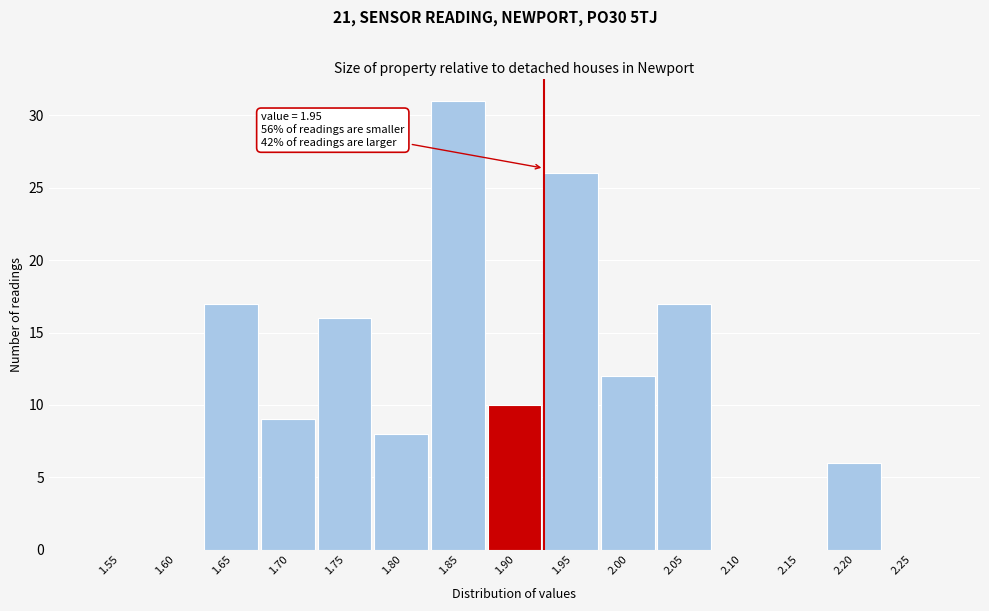

Reading left to right, transcribe all the data shown in this chart.

1.55=0	1.60=0	1.65=17	1.70=9	1.75=16	1.80=8	1.85=31	1.90=10	1.95=26	2.00=12	2.05=17	2.10=0	2.15=0	2.20=6	2.25=0